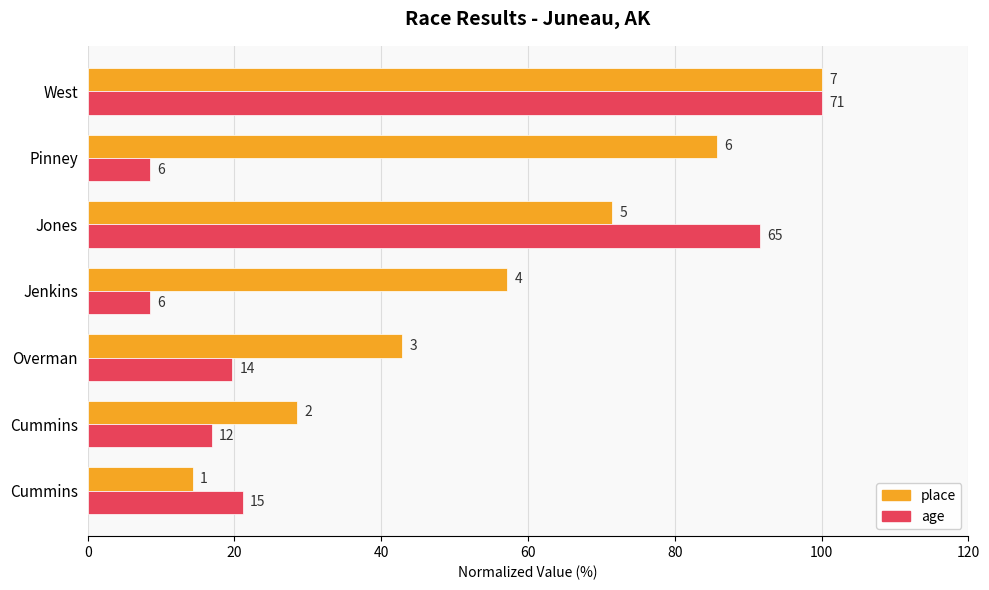

What are all the series names shown in the legend?

place, age